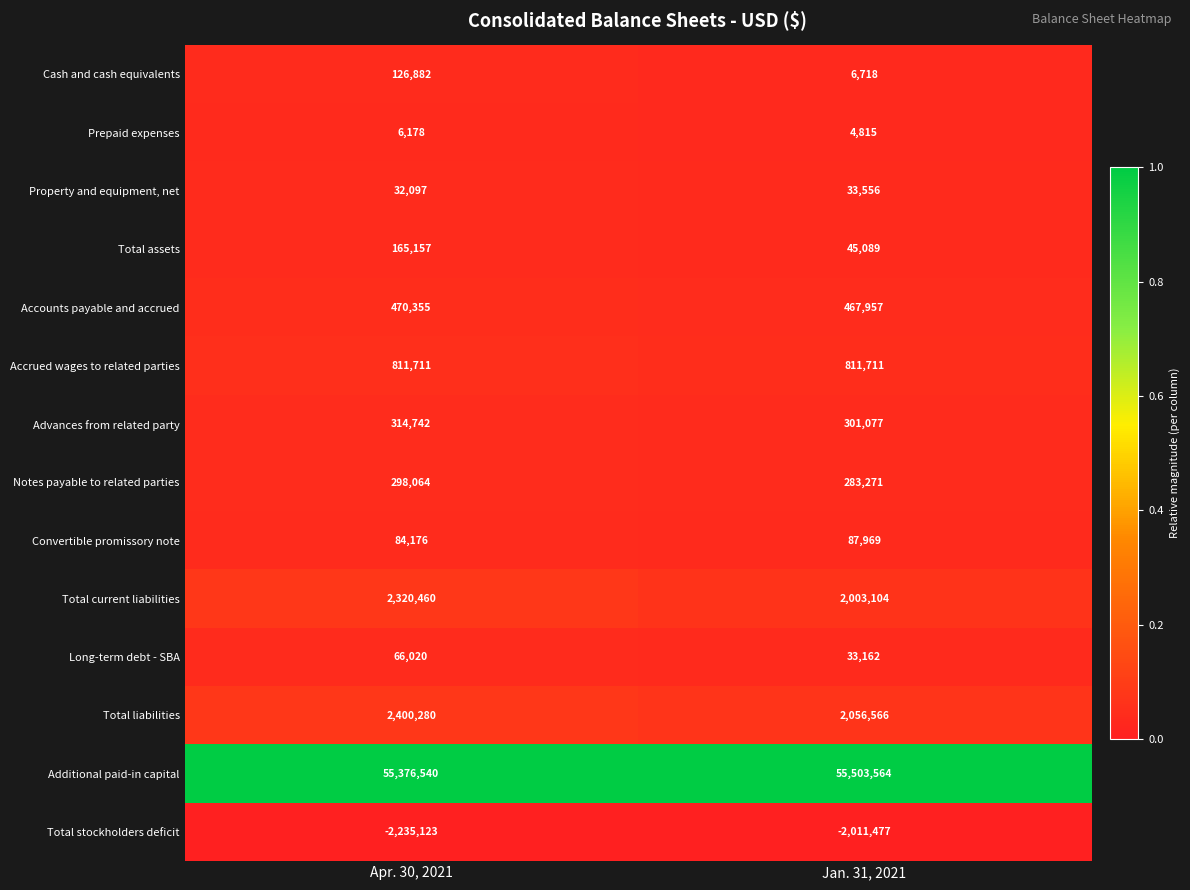

At which category does the chart reach its peak across all series?

Jan. 31, 2021